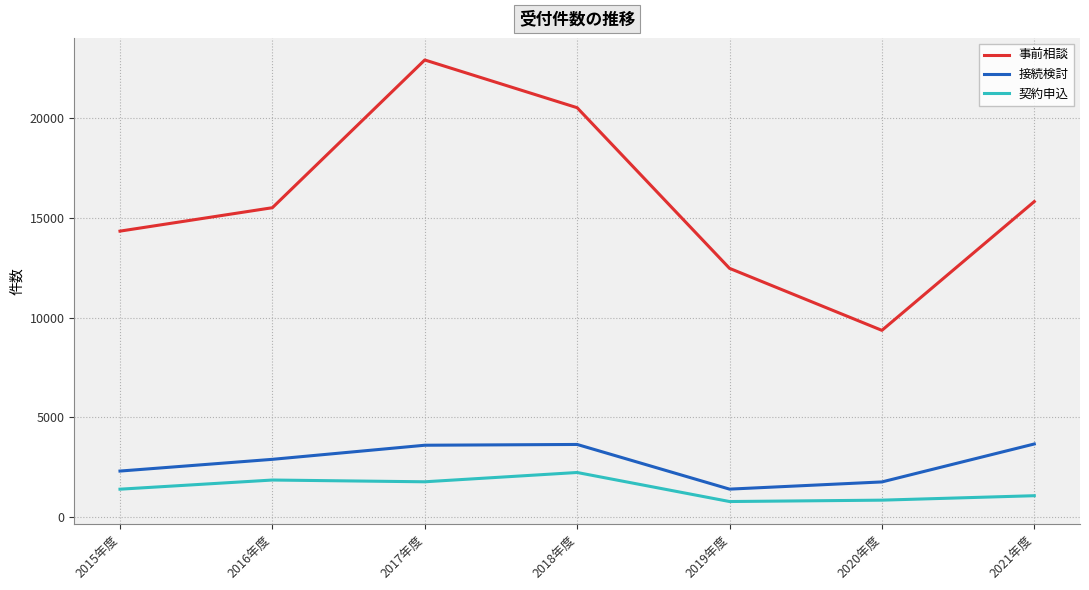

Which series has the largest total across all categories?

事前相談